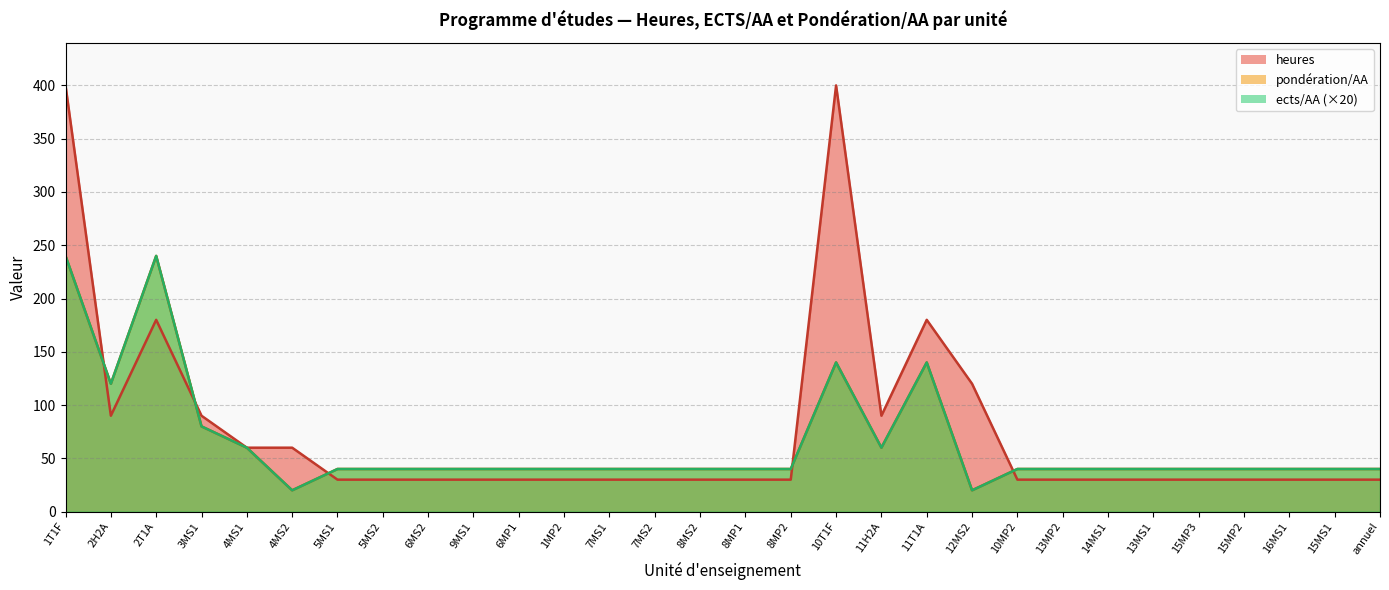

Rank the categories by heures value from highest to lowest.

1T1F, 10T1F, 2T1A, 11T1A, 12MS2, 2H2A, 3MS1, 11H2A, 4MS1, 4MS2, 5MS1, 5MS2, 6MS2, 9MS1, 6MP1, 1MP2, 7MS1, 7MS2, 8MS2, 8MP1, 8MP2, 10MP2, 13MP2, 14MS1, 13MS1, 15MP3, 15MP2, 16MS1, 15MS1, annuel